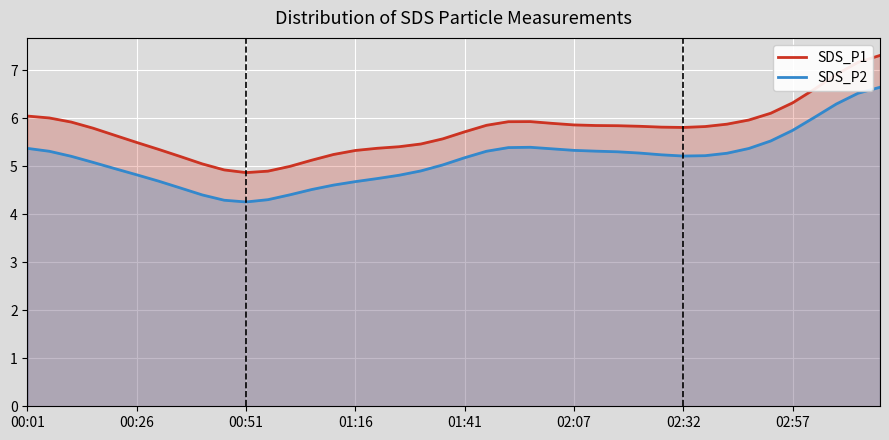

What is the spread (max minus min) of values at 32?

0.6